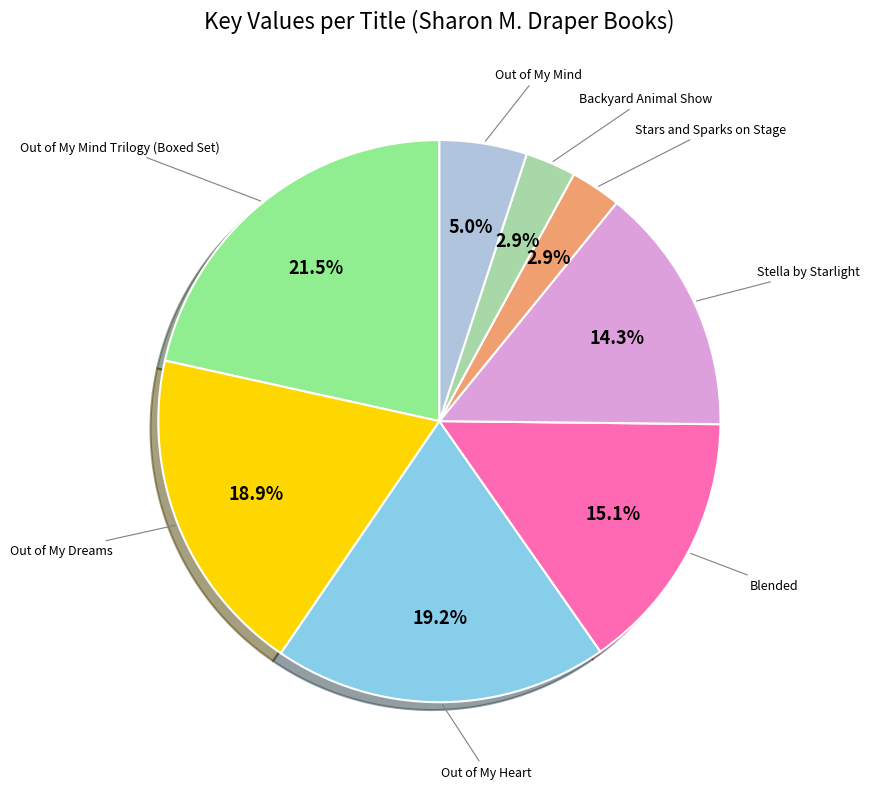

Does any single category account for the majority?

No